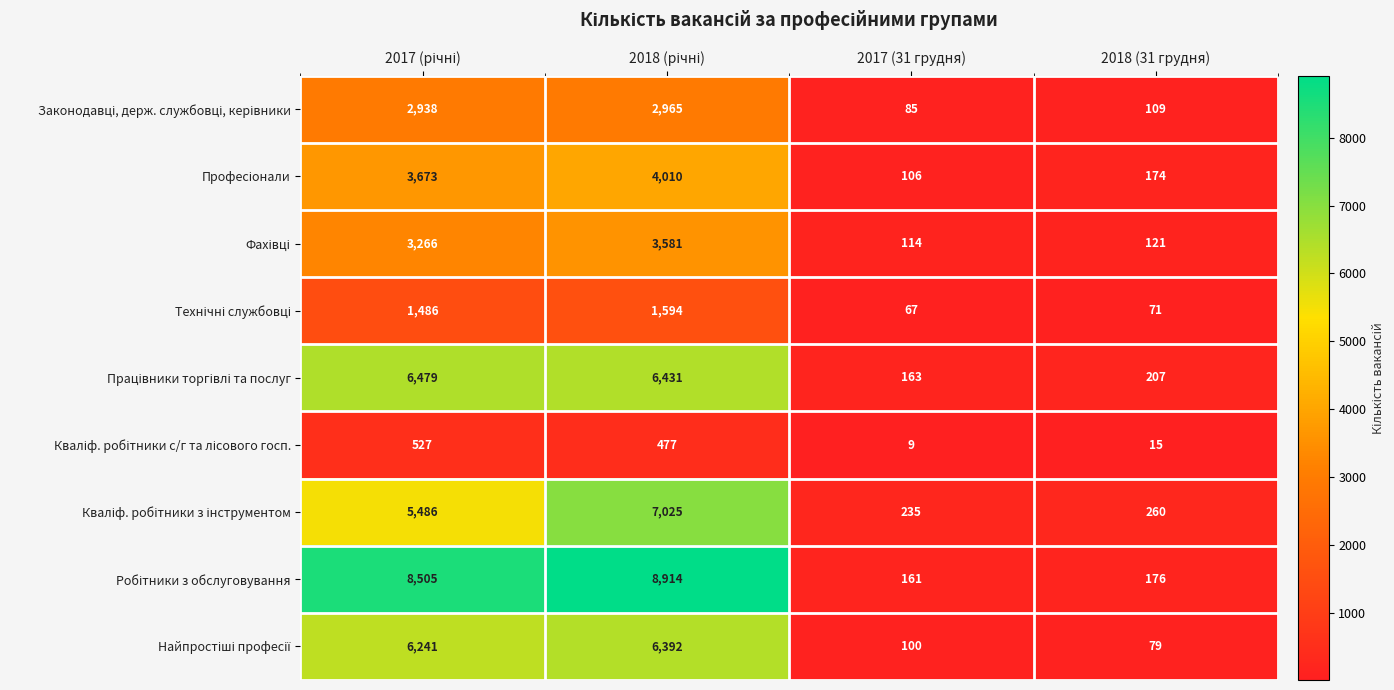

Which category has the lowest value across all series?

2017 (31 грудня)